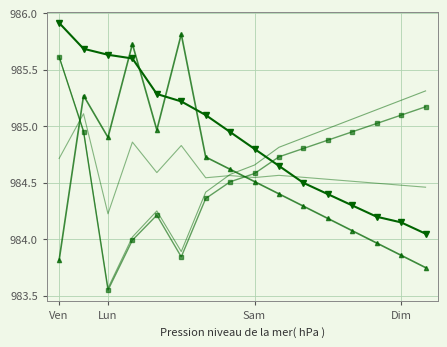

Is it true that BME280_pressure equals 985.7 at Lun?

True